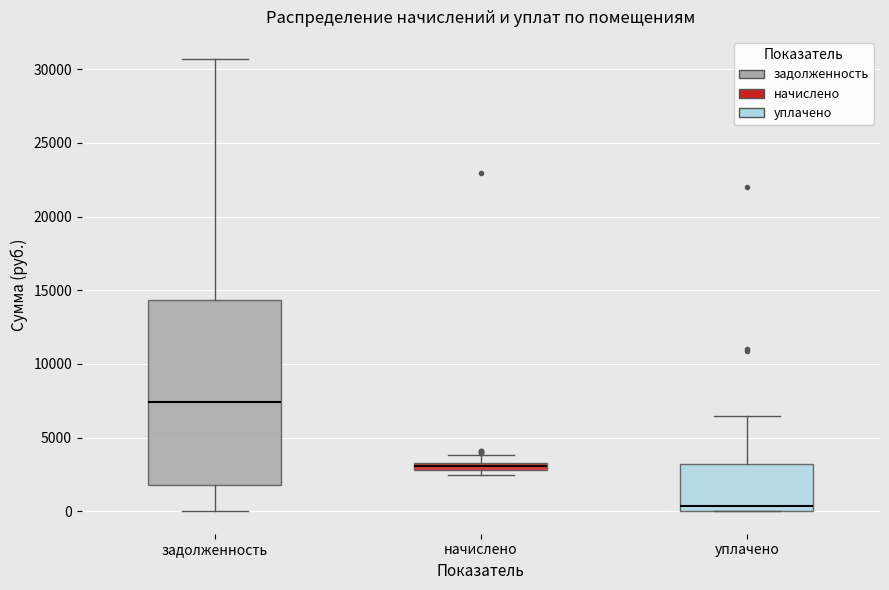

Where is the lower edge of the box for начислено on the y-axis? The values are not printed on the chart, so give them approximately, as read against the axis.

3000